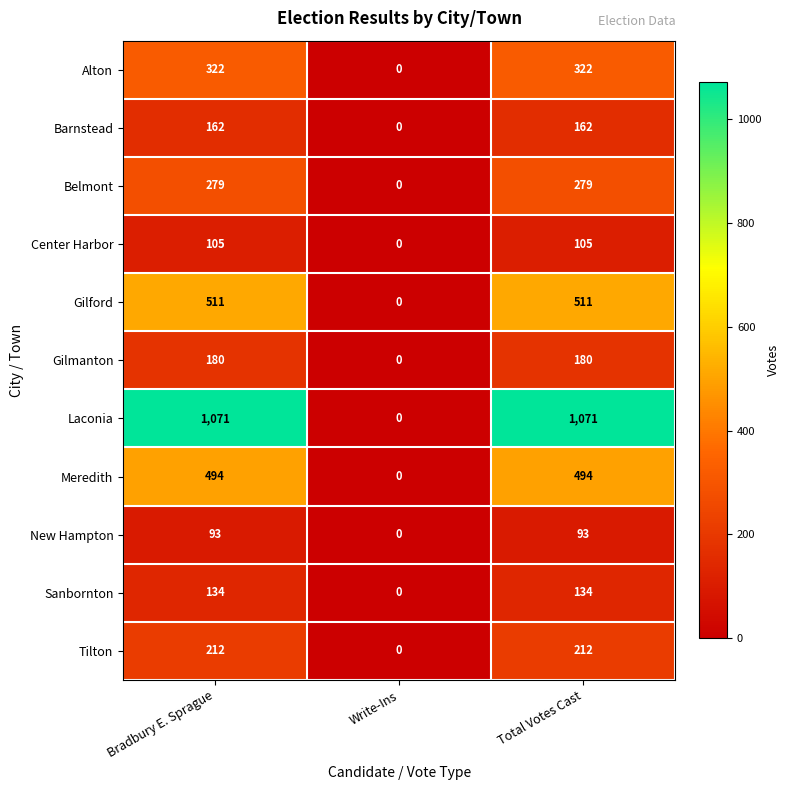

What is the greatest value displayed?

1071